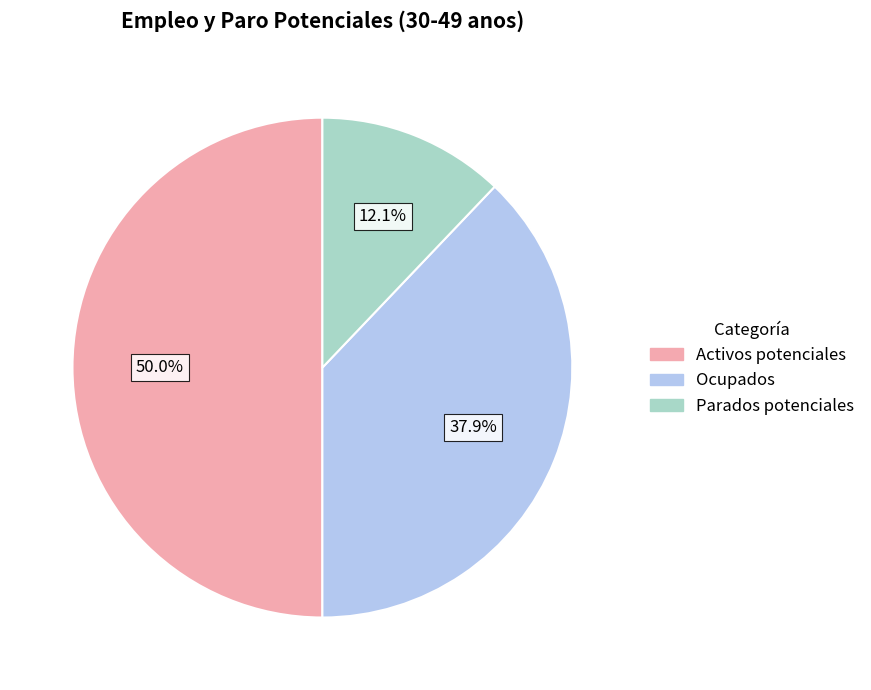

Count the number of slices in the pie.

3